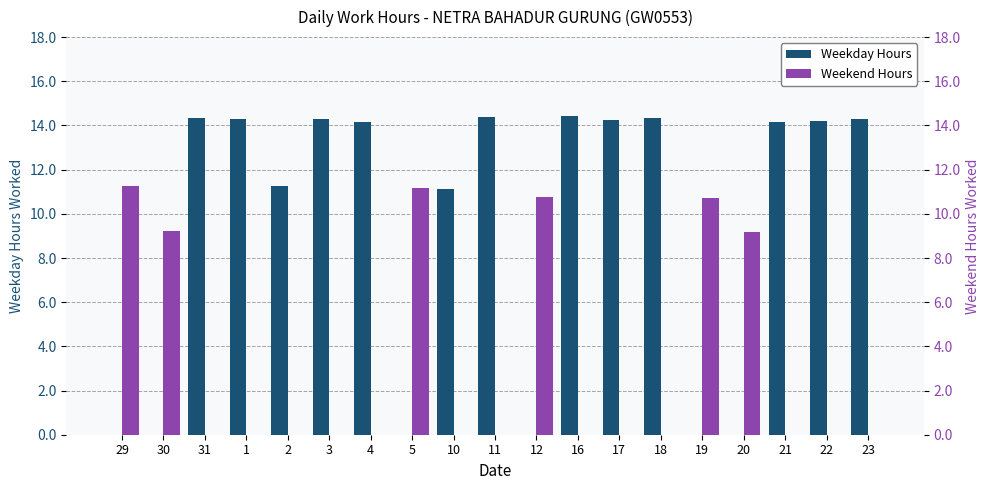

What is the maximum value for Weekend Hours?

11.3